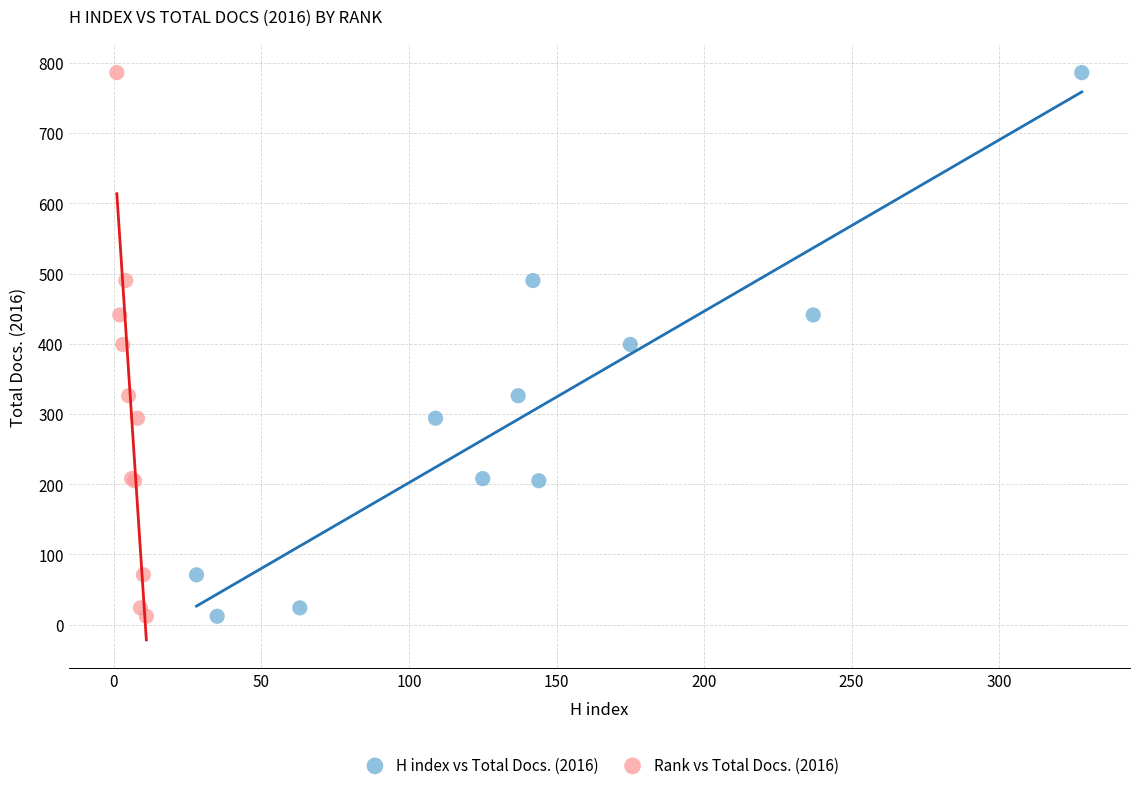

What are all the series names shown in the legend?

H index vs Total Docs. (2016), Rank vs Total Docs. (2016)